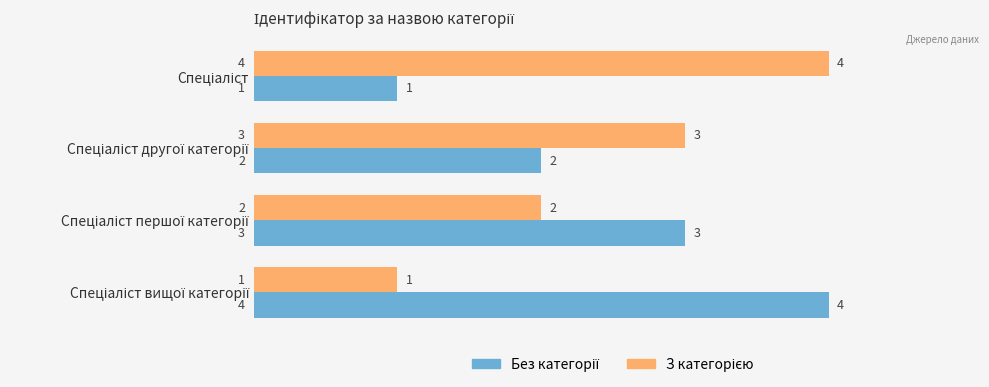

At how many categories does at least one series exceed 1?

4